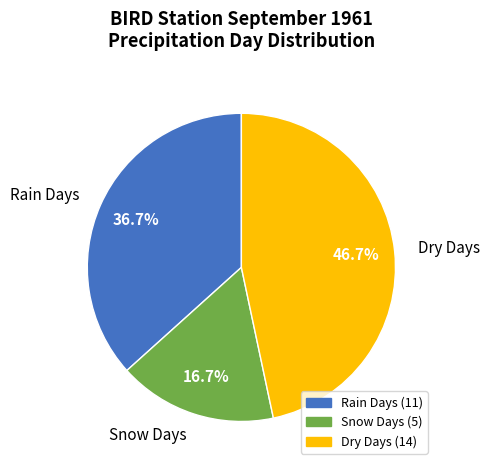

Approximately how many times larger is the value at Rain Days compared to Snow Days?

2.2